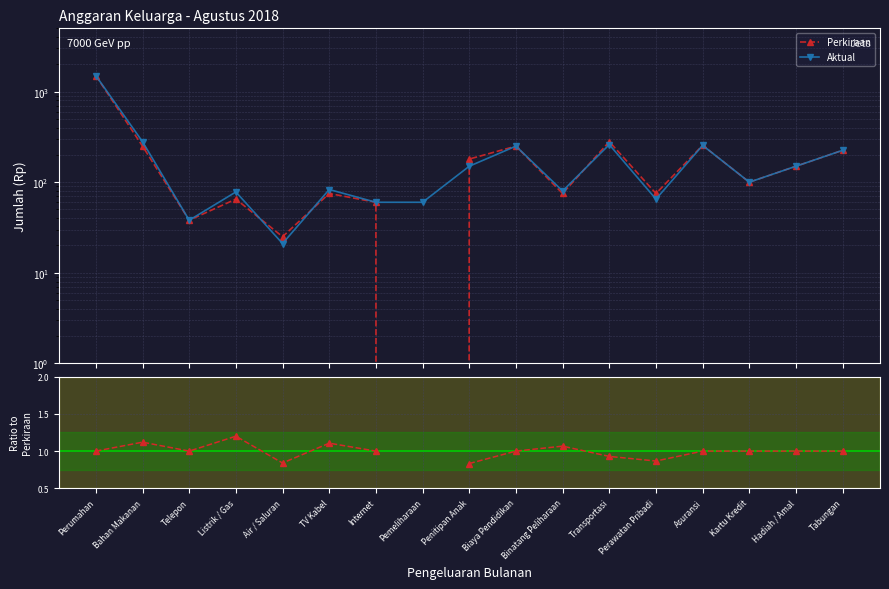

Read the Perkiraan value at Air / Saluran.

25.0